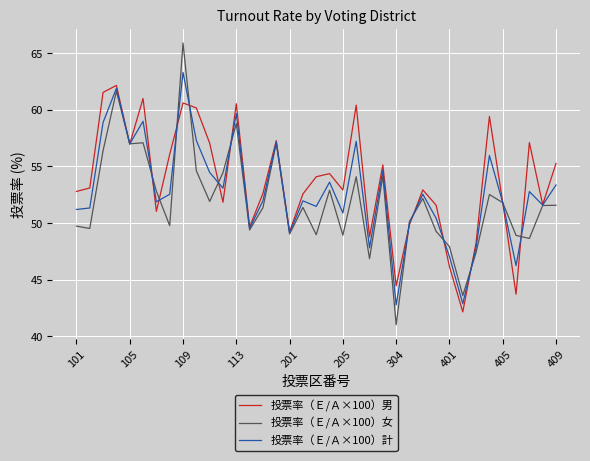

At how many categories does at least one series exceed 47?

35